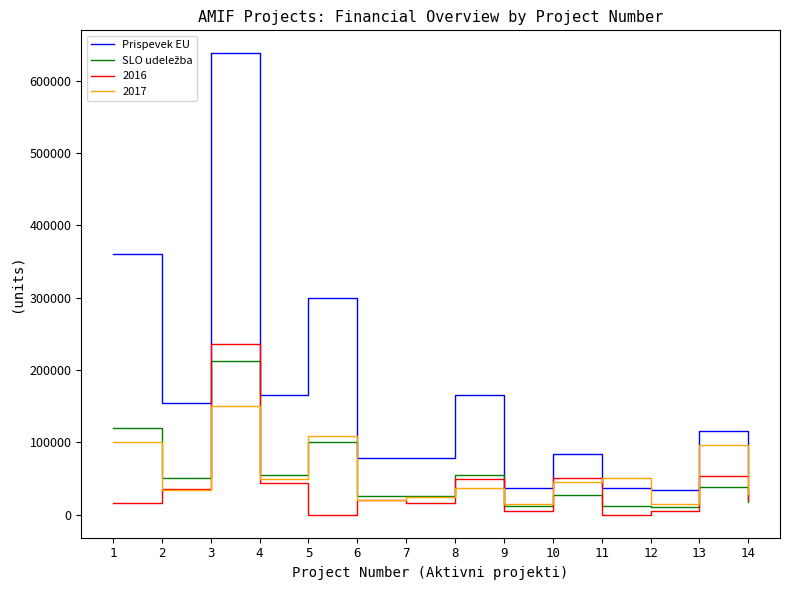

True or false: 2016 and Prispevek EU intersect in this chart.

False